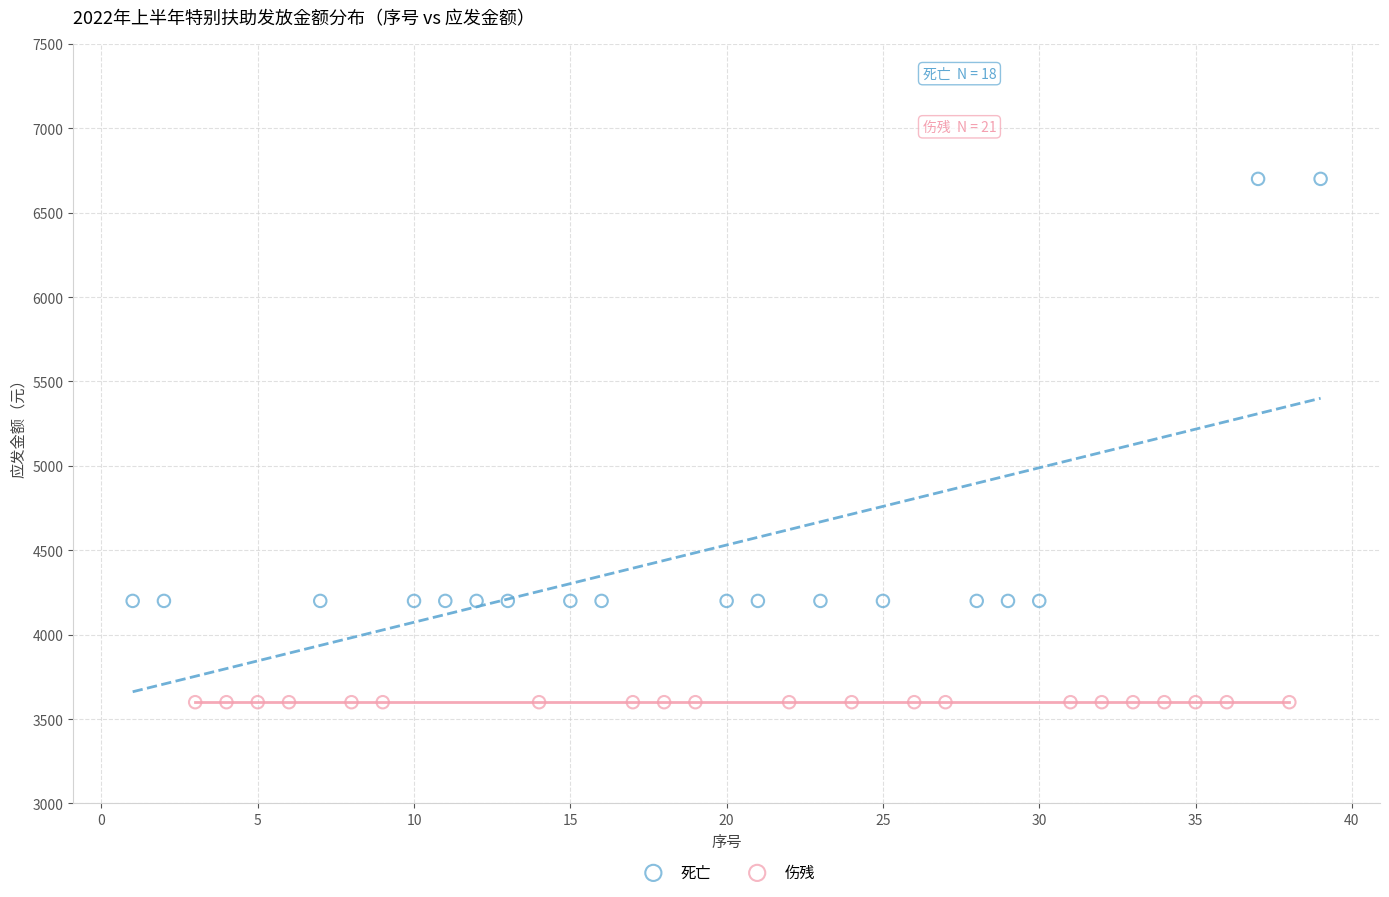

Which series reaches the minimum Y coordinate?

伤残